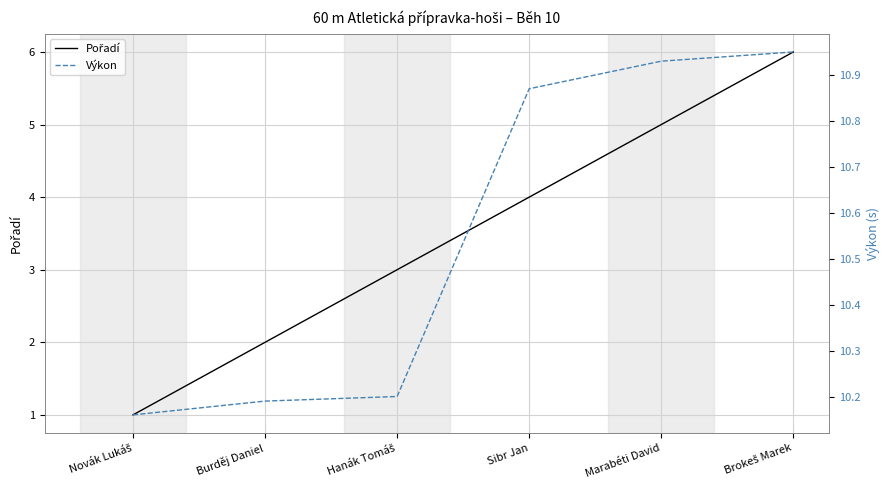

What is the label of the 4th point from the left?

Sibr Jan